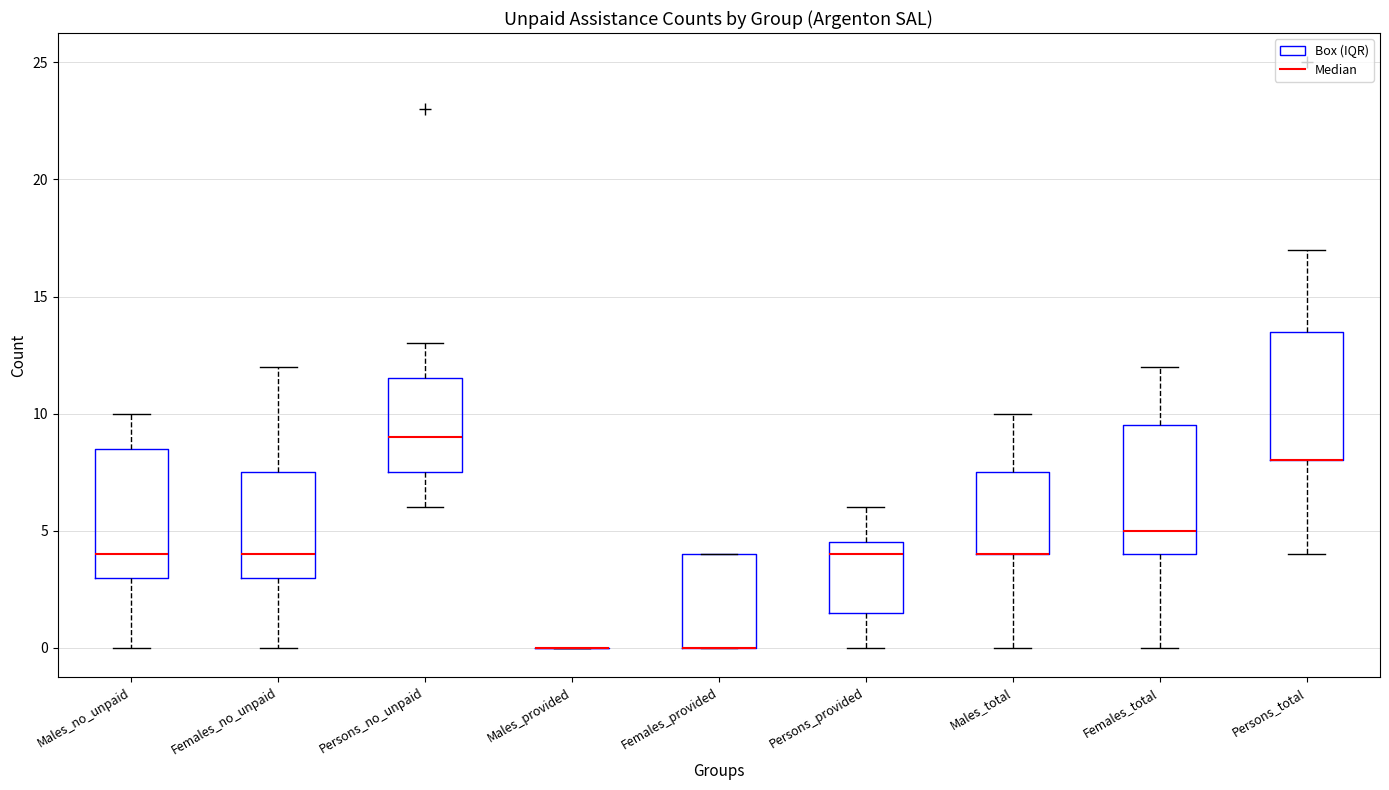

Reading left to right, transcribe this box plot: for each box, give where its median line is, the range the box spans, and where its two whiskers end, as read against the y-axis. The values are not printed on the chart, so give them approximately, as read against the axis.

Males_no_unpaid: median 4.0, box 3.0 to 8.5, whiskers 0.0 to 10.0
Females_no_unpaid: median 4.0, box 3.0 to 7.5, whiskers 0.0 to 12.0
Persons_no_unpaid: median 9.0, box 7.5 to 11.5, whiskers 6.0 to 13.0
Males_provided: box collapsed to a line at 0.0, whiskers 0.0 to 0.0
Females_provided: median 0.0 (drawn on the box's lower edge), box 0.0 to 4.0, whiskers 0.0 to 4.0
Persons_provided: median 4.0, box 1.5 to 4.5, whiskers 0.0 to 6.0
Males_total: median 4.0 (drawn on the box's lower edge), box 4.0 to 7.5, whiskers 0.0 to 10.0
Females_total: median 5.0, box 4.0 to 9.5, whiskers 0.0 to 12.0
Persons_total: median 8.0 (drawn on the box's lower edge), box 8.0 to 13.5, whiskers 4.0 to 17.0